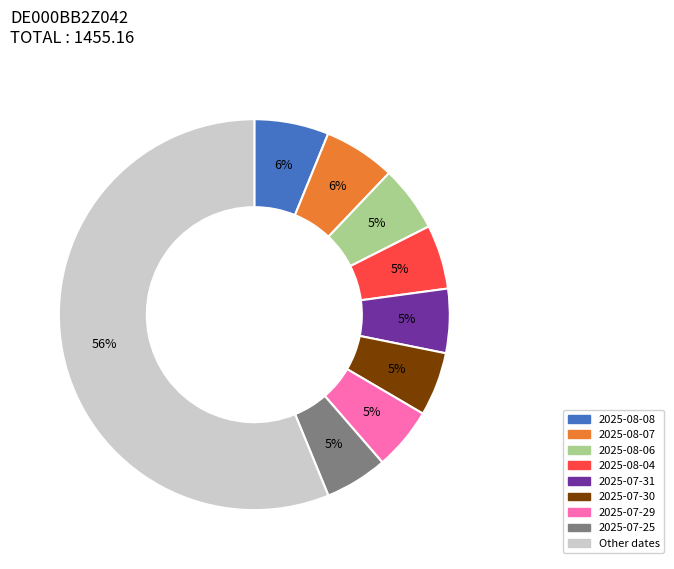

To the nearest percent, what is the average slice percentage?

11%